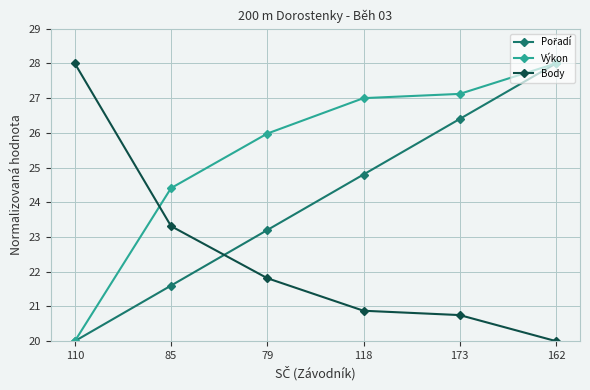

Between which two adjacent categories do Výkon and Body first intersect?

110 and 85